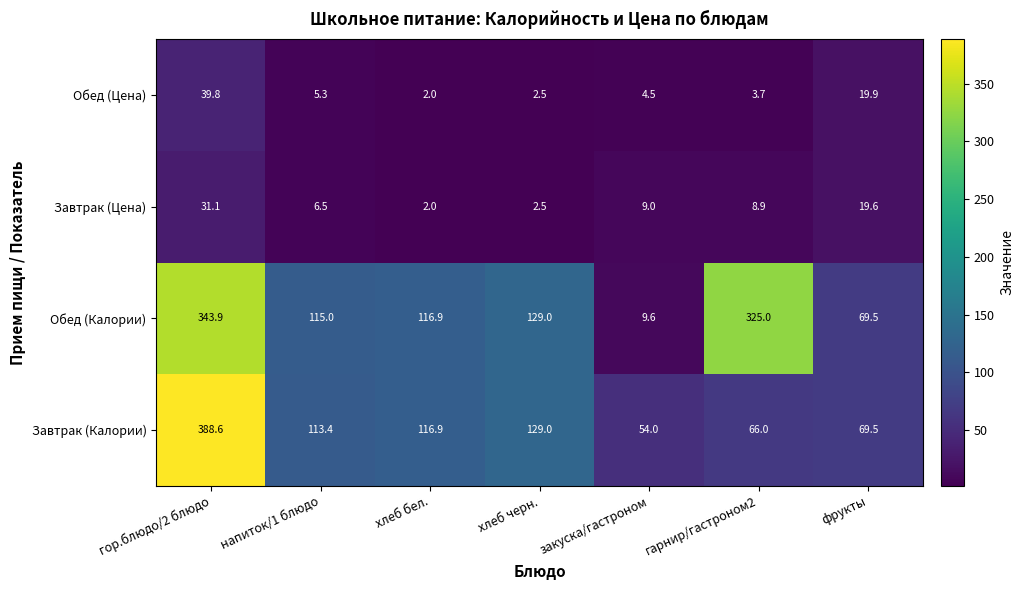

At закуска/гастроном, list the series in order from smallest to largest.

Обед (Цена), Завтрак (Цена), Обед (Калории), Завтрак (Калории)